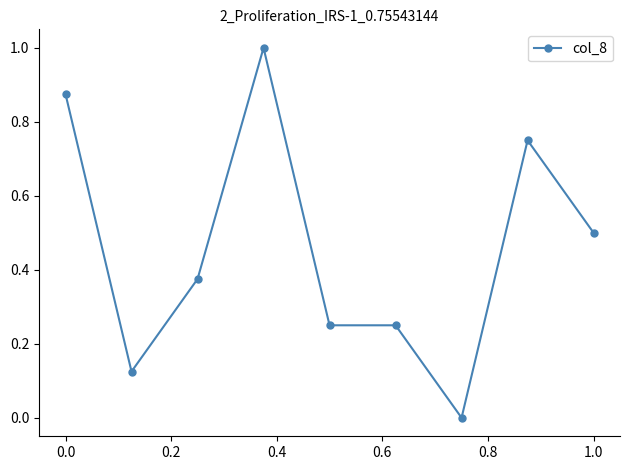

What is the maximum value shown in the chart?

1.0